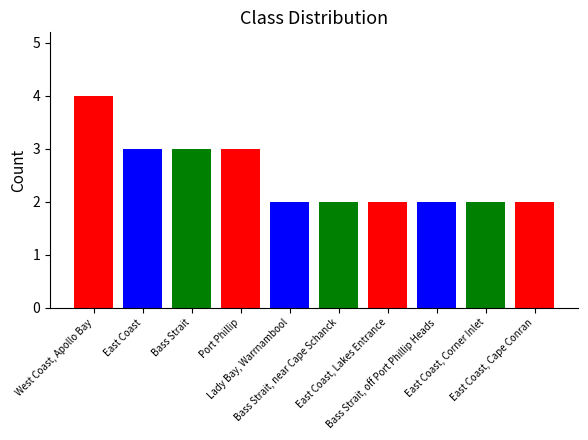

The value at West Coast, Apollo Bay is 4. True or false?

True